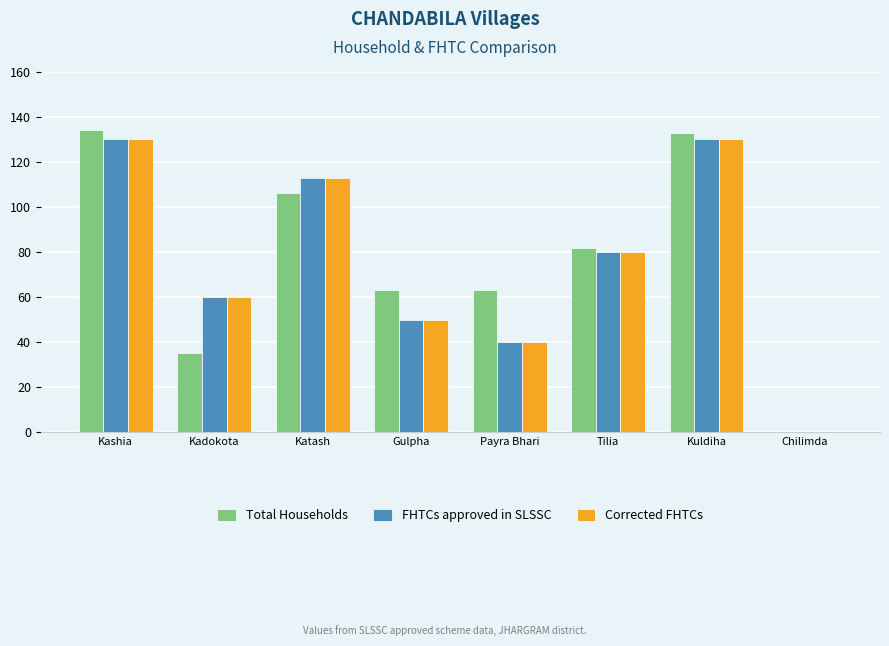

What is the sum of the FHTCs approved in SLSSC values at Gulpha and Tilia?

130